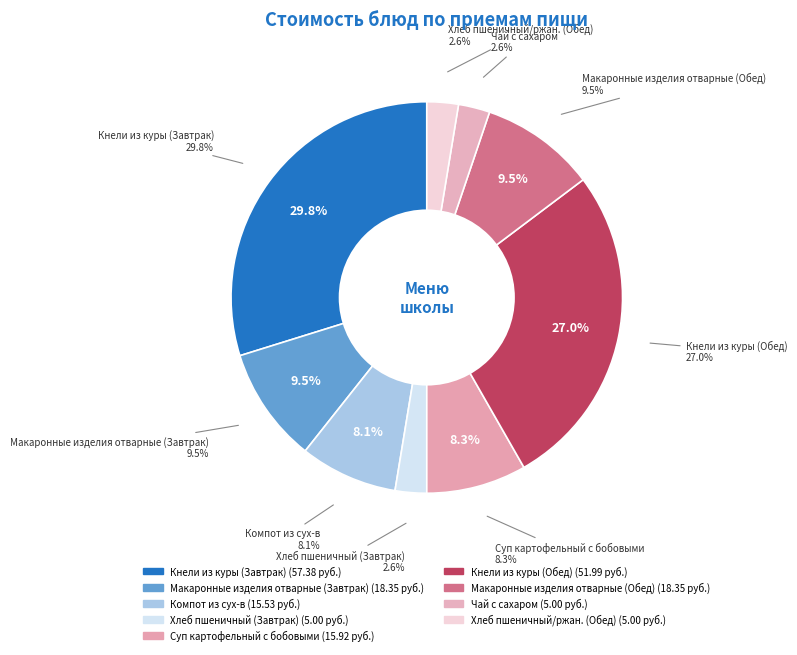

What percentage is the Хлеб пшеничный/ржан. (Обед) slice, to the nearest percent?

3%